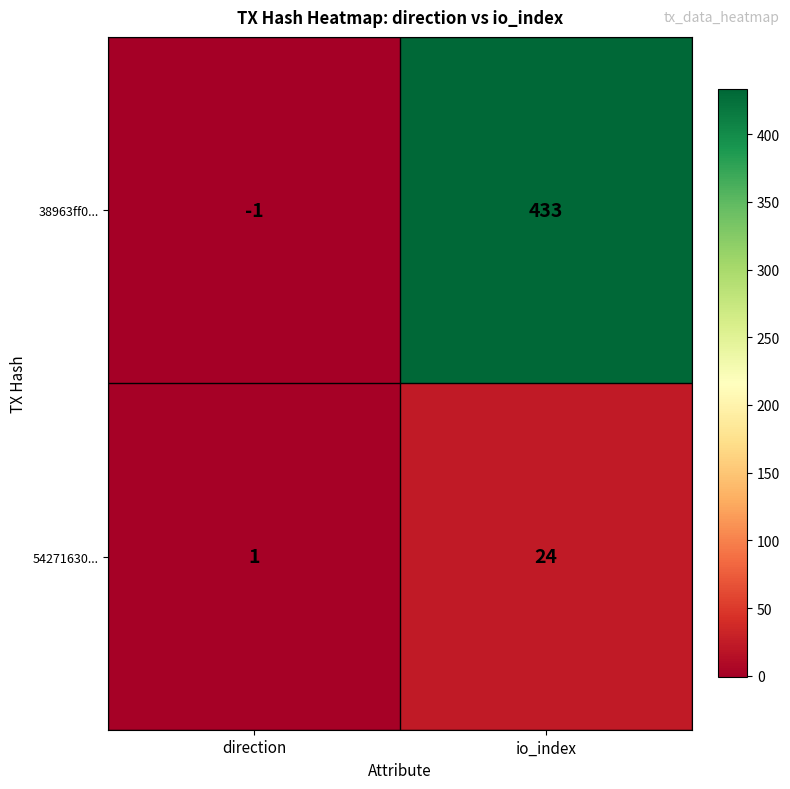

Reading left to right, list all the values displayed in this chart.

38963ff0...: direction=-1	io_index=433
54271630...: direction=1	io_index=24